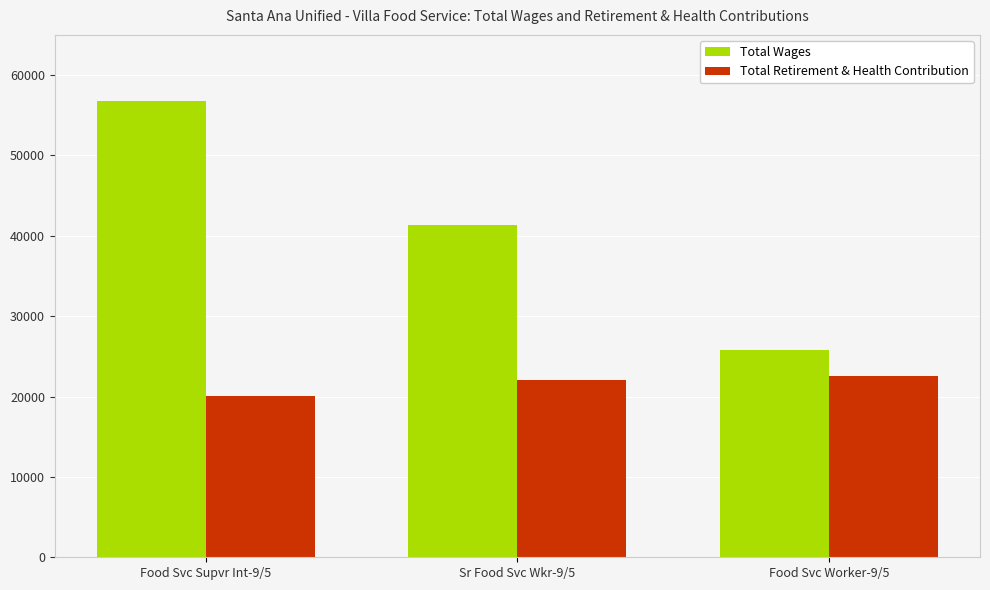

What is the spread (max minus min) of values at Sr Food Svc Wkr-9/5?

19263